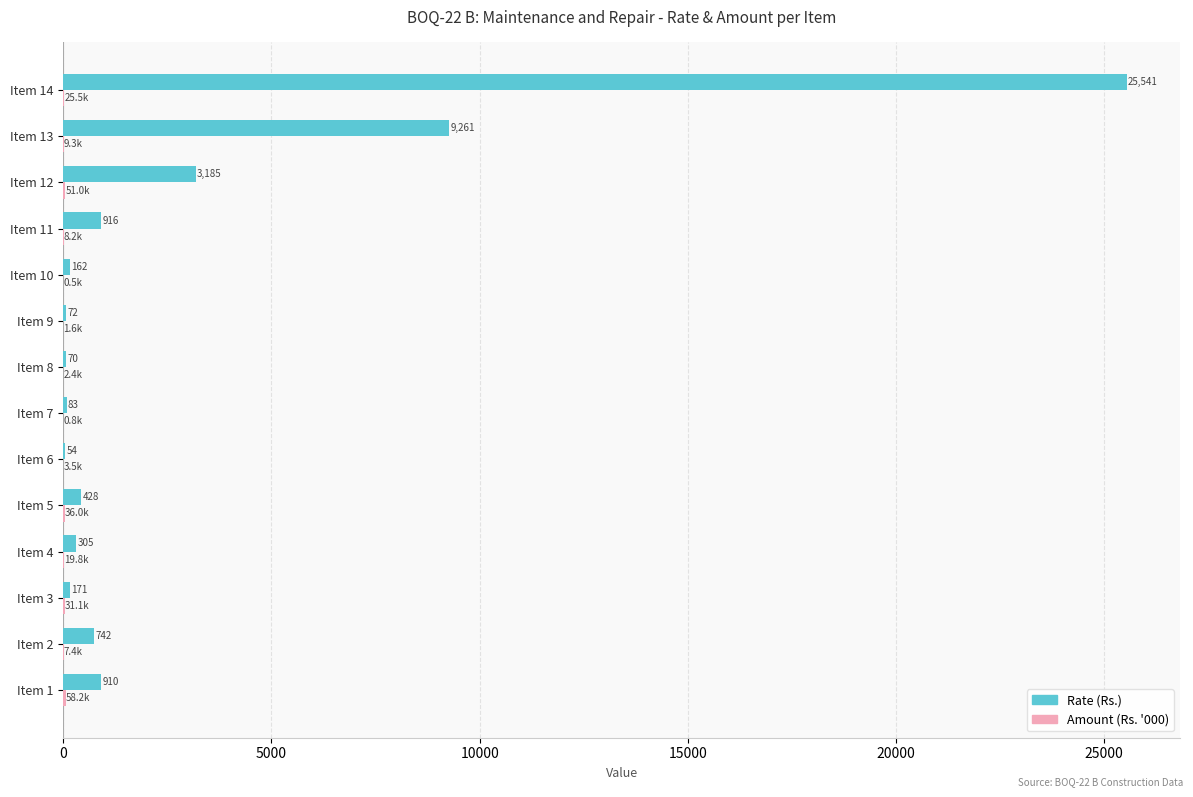

At which category is the sum across all series the highest?

Item 14